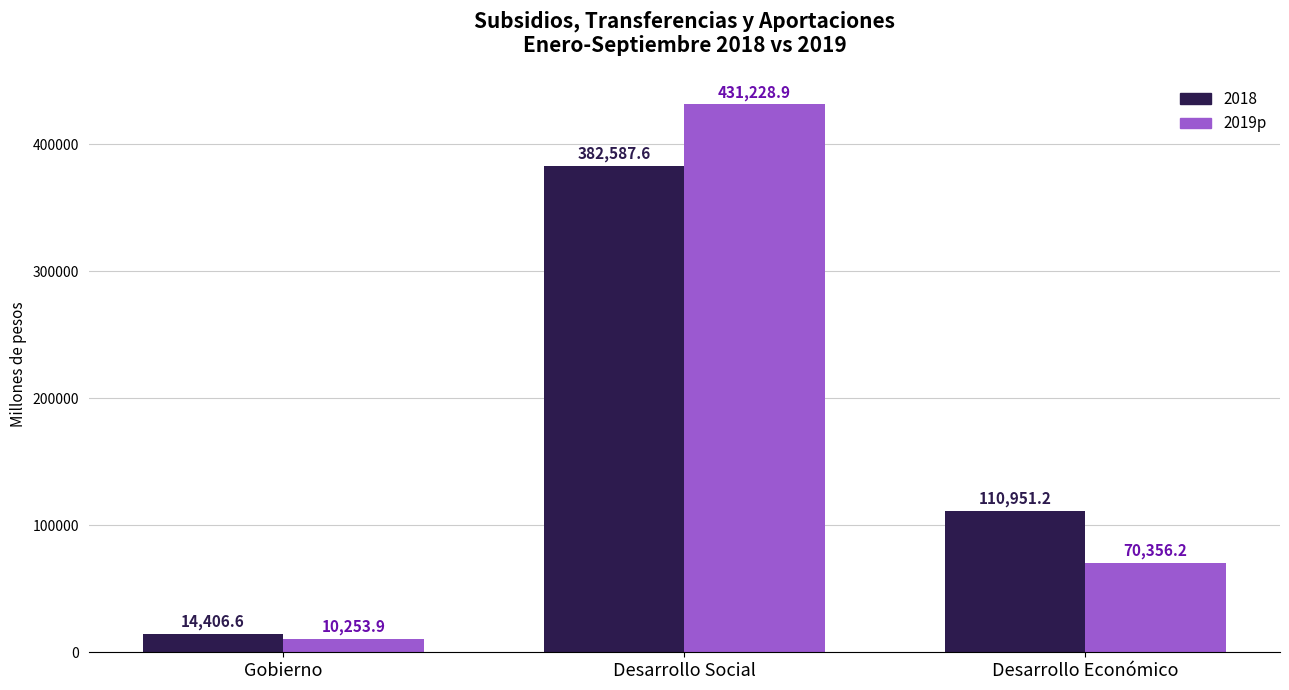

How many data points does each series have?

3